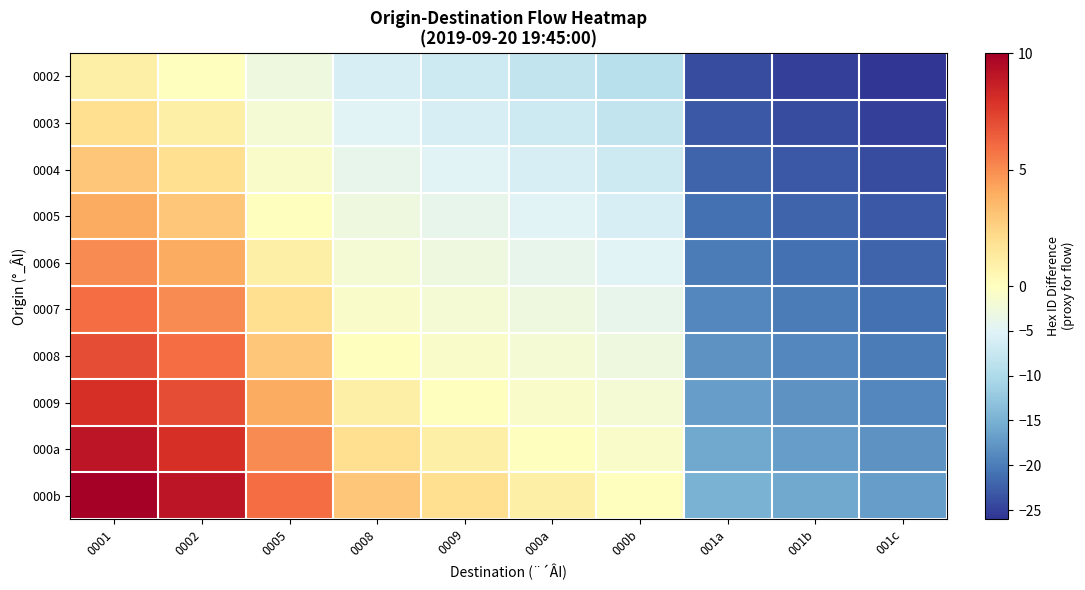

Reading left to right, extract all data points from this chart.

0002: 0001=1	0002=0	0005=-3	0008=-6	0009=-7	000a=-8	000b=-9	001a=-24	001b=-25	001c=-26
0003: 0001=2	0002=1	0005=-2	0008=-5	0009=-6	000a=-7	000b=-8	001a=-23	001b=-24	001c=-25
0004: 0001=3	0002=2	0005=-1	0008=-4	0009=-5	000a=-6	000b=-7	001a=-22	001b=-23	001c=-24
0005: 0001=4	0002=3	0005=0	0008=-3	0009=-4	000a=-5	000b=-6	001a=-21	001b=-22	001c=-23
0006: 0001=5	0002=4	0005=1	0008=-2	0009=-3	000a=-4	000b=-5	001a=-20	001b=-21	001c=-22
0007: 0001=6	0002=5	0005=2	0008=-1	0009=-2	000a=-3	000b=-4	001a=-19	001b=-20	001c=-21
0008: 0001=7	0002=6	0005=3	0008=0	0009=-1	000a=-2	000b=-3	001a=-18	001b=-19	001c=-20
0009: 0001=8	0002=7	0005=4	0008=1	0009=0	000a=-1	000b=-2	001a=-17	001b=-18	001c=-19
000a: 0001=9	0002=8	0005=5	0008=2	0009=1	000a=0	000b=-1	001a=-16	001b=-17	001c=-18
000b: 0001=10	0002=9	0005=6	0008=3	0009=2	000a=1	000b=0	001a=-15	001b=-16	001c=-17